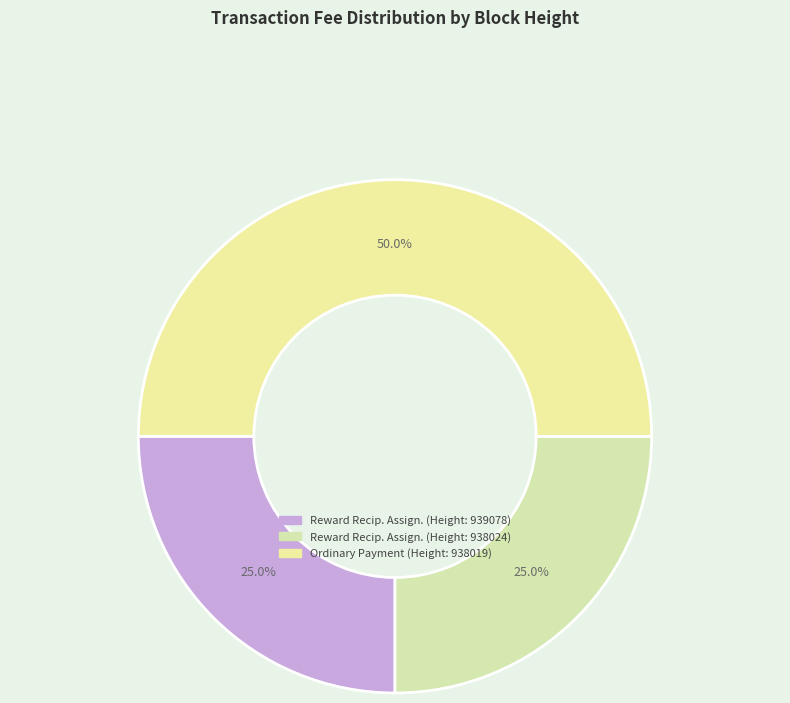

Count the number of slices in the pie.

3